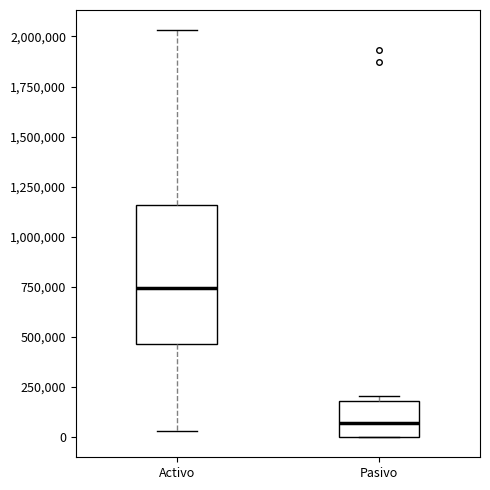

Comparing the boxes themselves (not the whiskers), which one is the tallest?

Activo